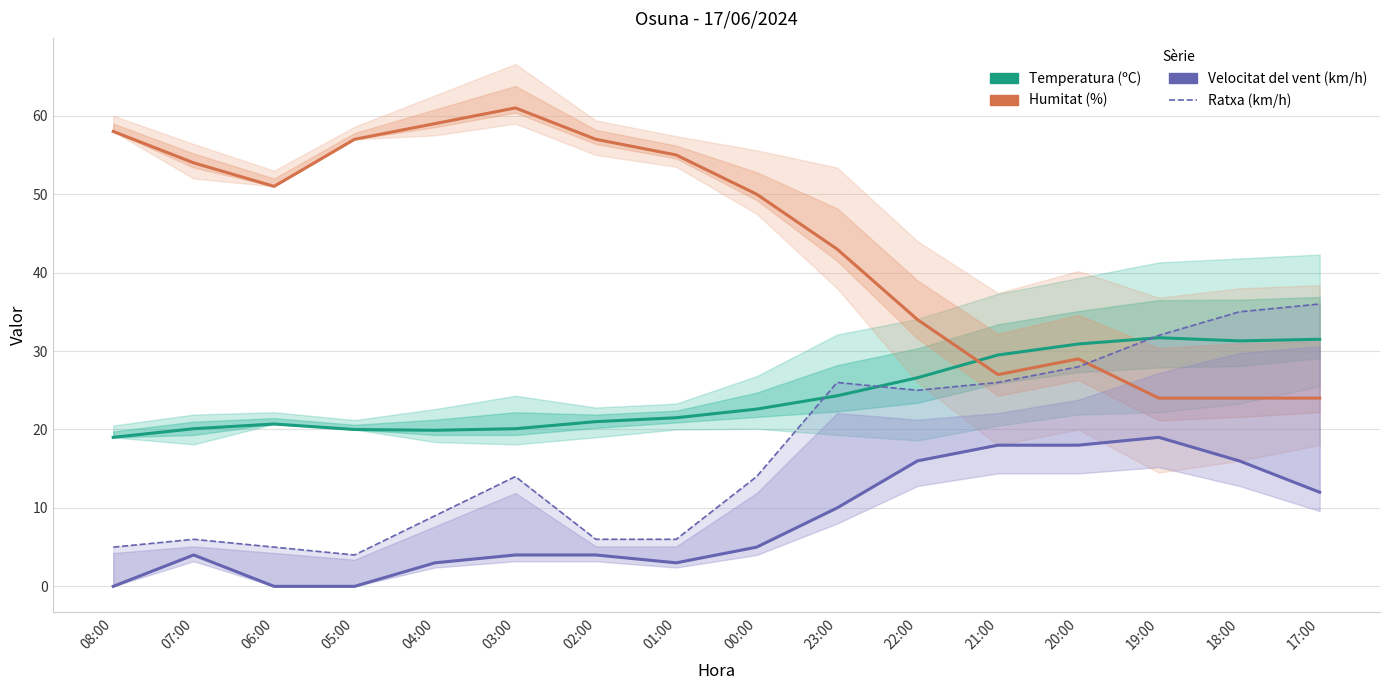

In Humitat (%), how many points are lower than both neighbors (excluding endpoints)?

2